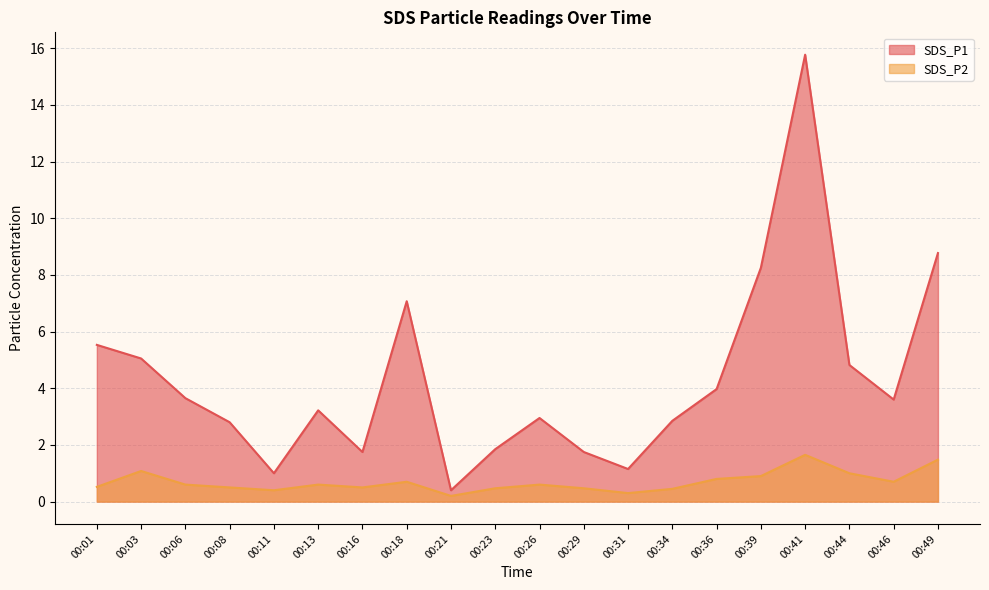

What are all the series names shown in the legend?

SDS_P1, SDS_P2